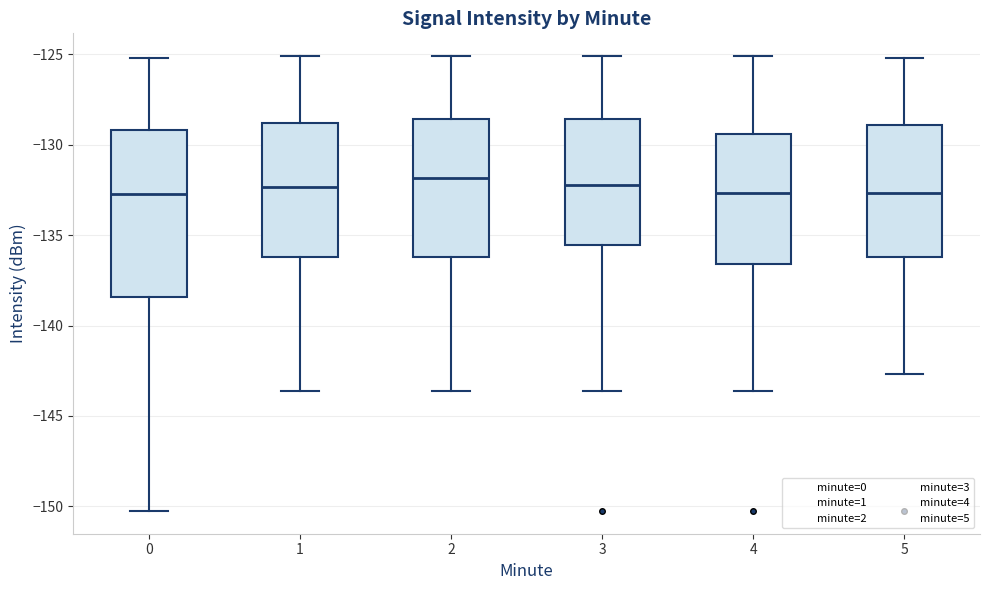

Where is the lower edge of the box at x = 5 on the y-axis? The values are not printed on the chart, so give them approximately, as read against the axis.

-136.0